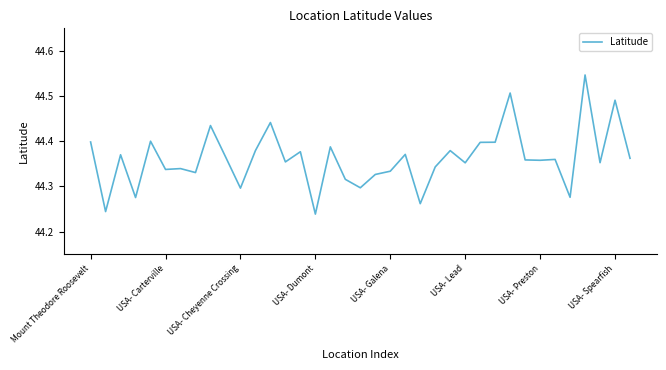

What is the difference between the maximum and minimum values?

0.3